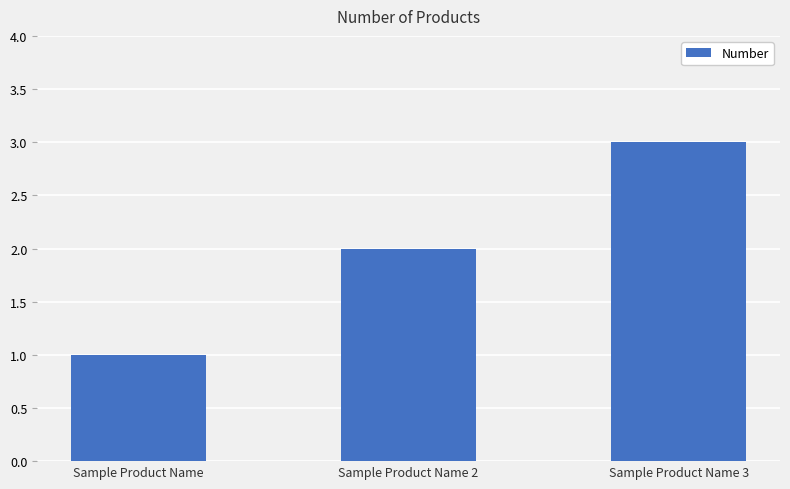

What is the value of the 3rd bar from the left?

3